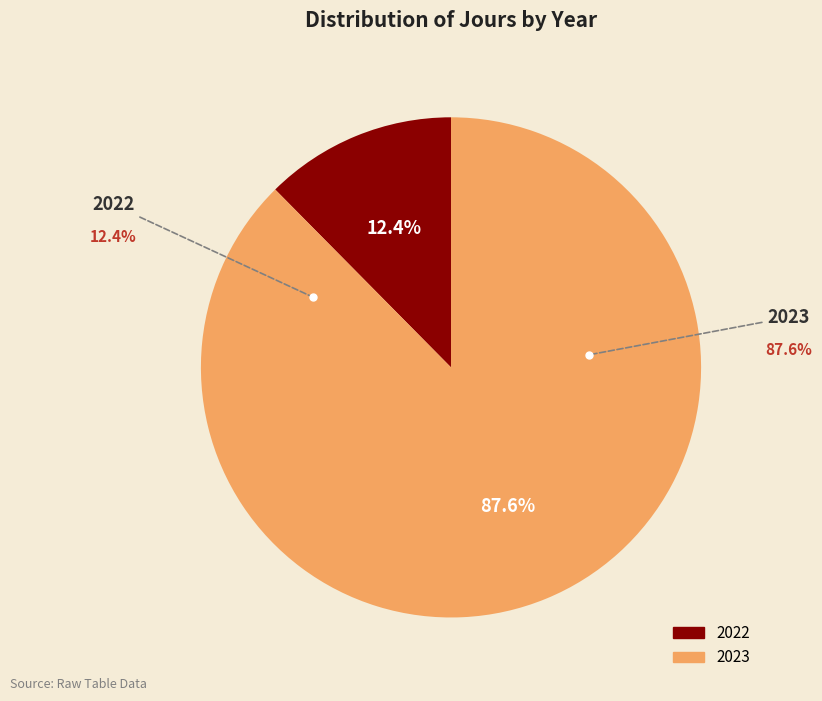

Do 2023 and 2022 together represent more than half of the pie?

Yes